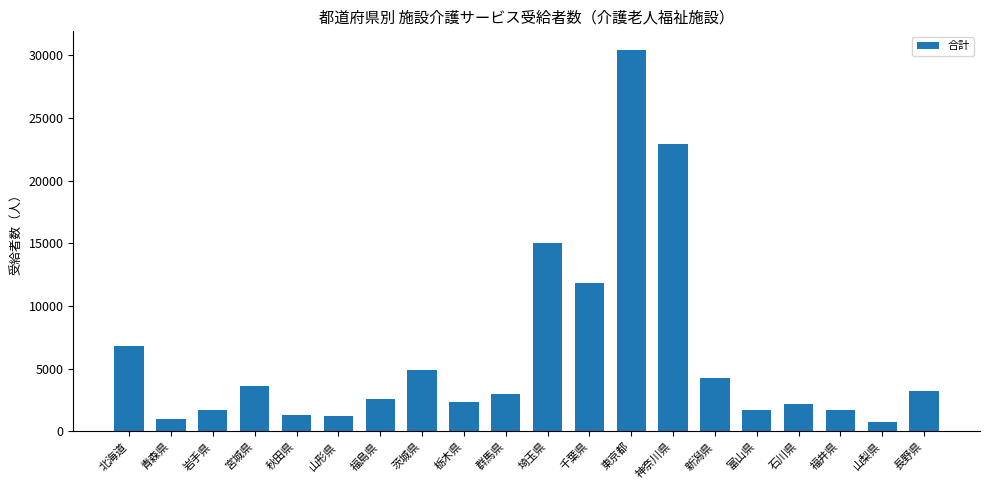

What position from the left is 山形県?

6